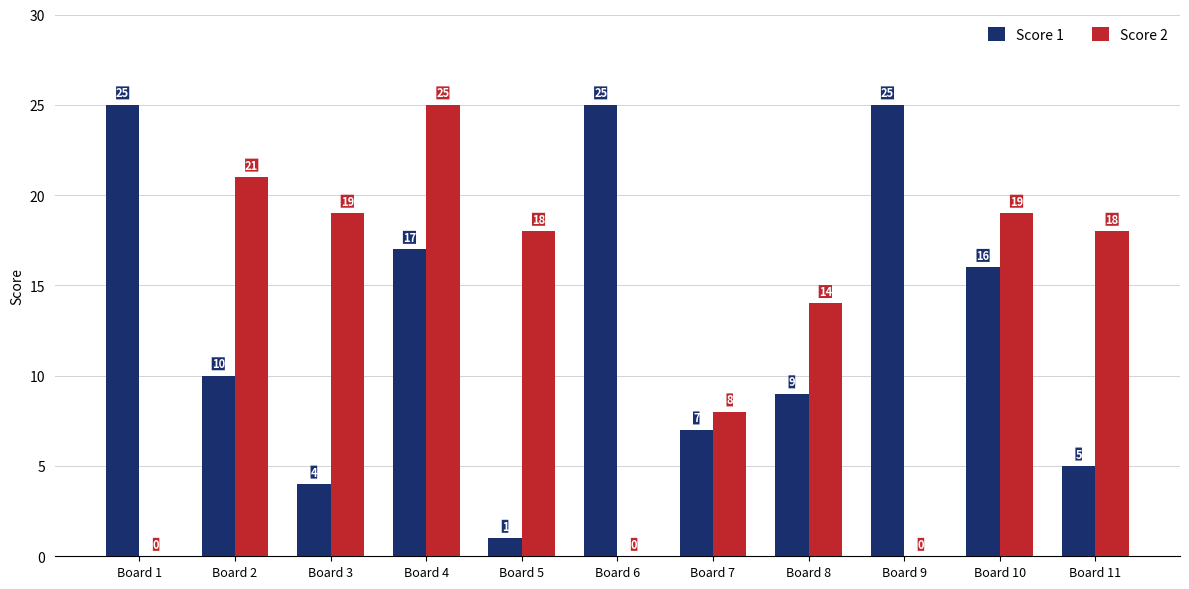

Is it true that Score 1 equals 25 at Board 9?

True